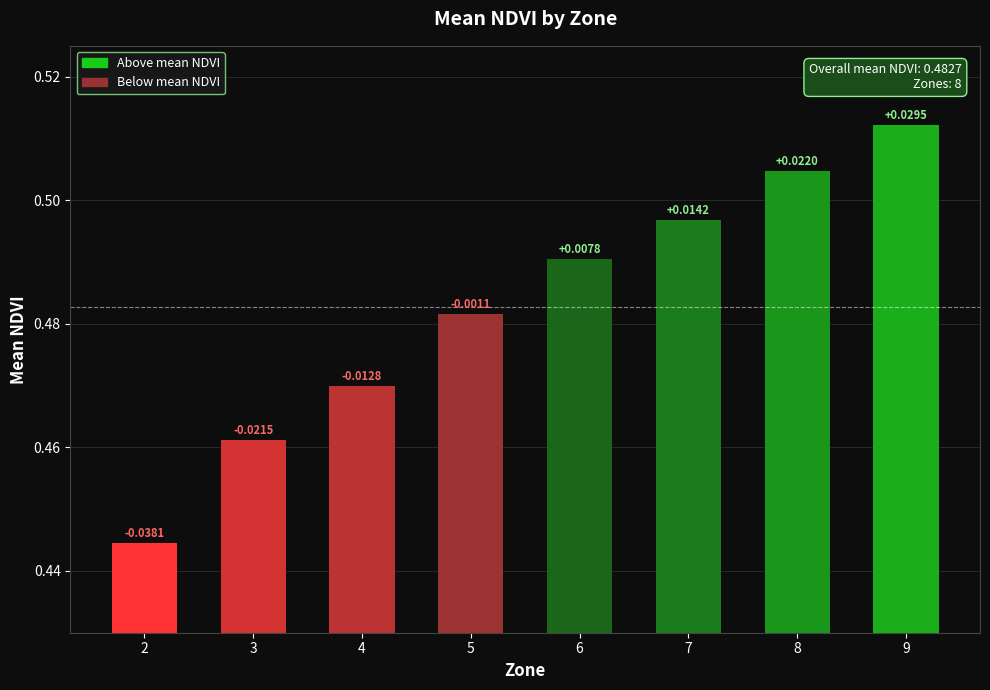

Is it true that the value at 2 is 0.4?

True